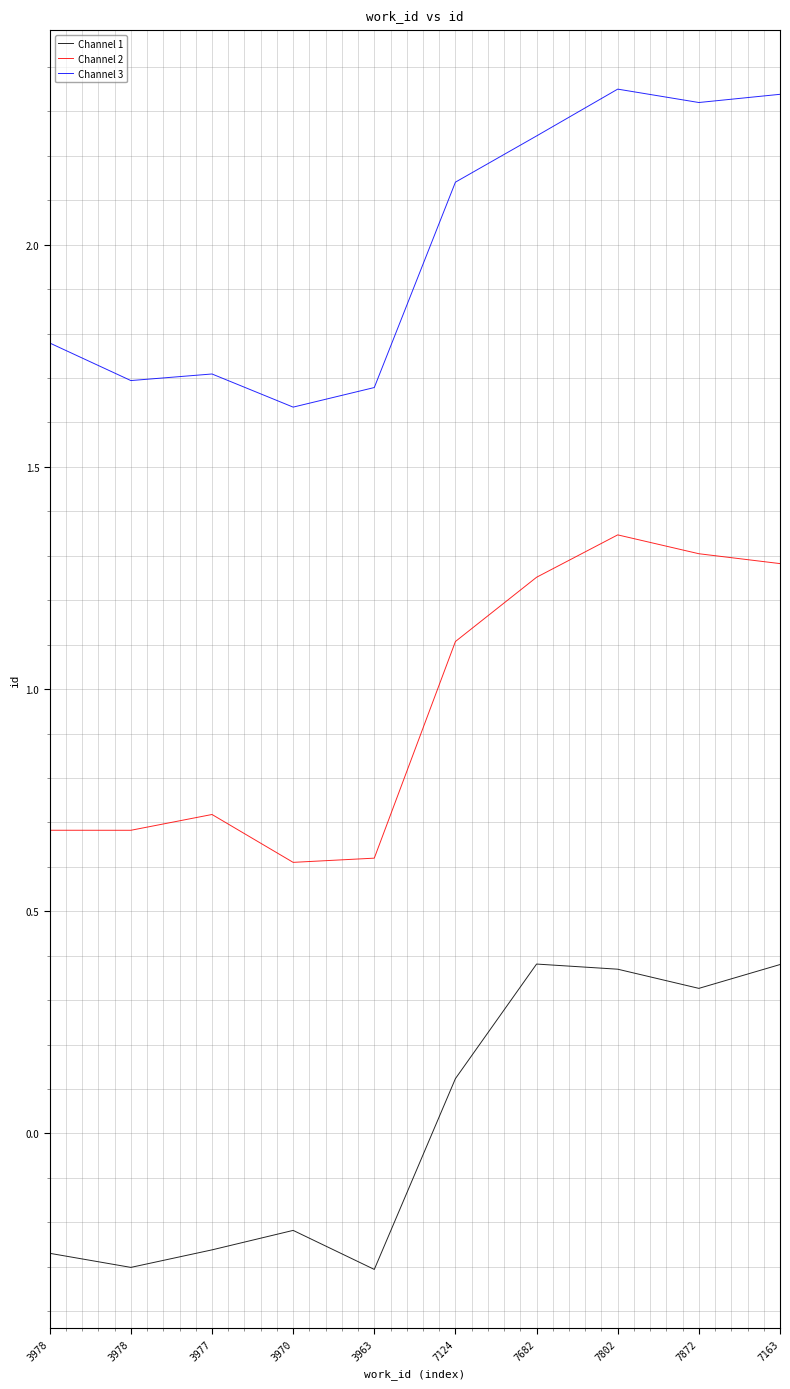

Rank the series by their average value, from lowest to highest.

Channel 1, Channel 2, Channel 3